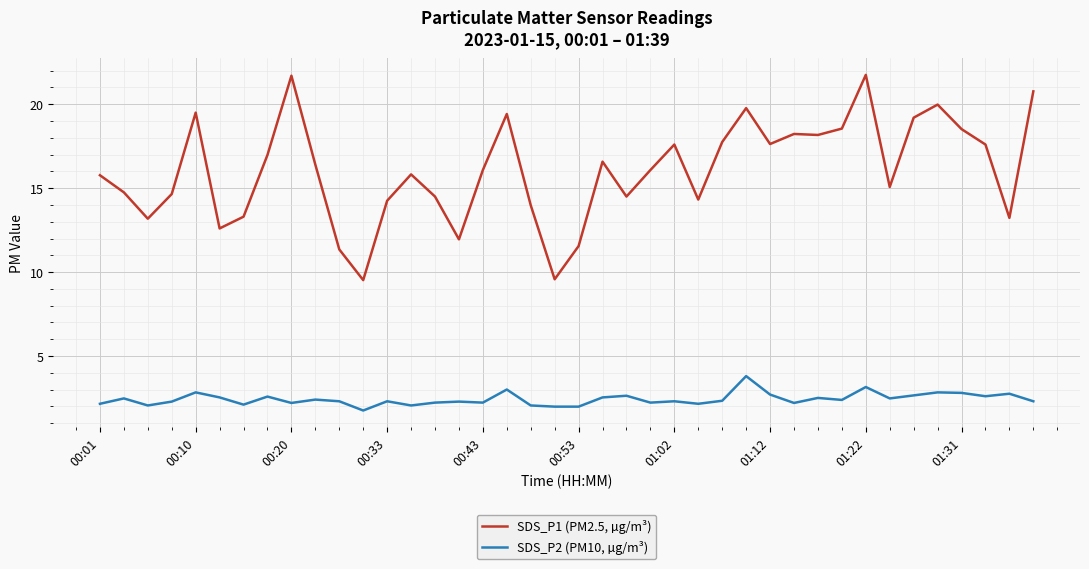

What is the difference between the maximum and minimum values in the SDS_P1 (PM2.5, µg/m³) series?

12.2